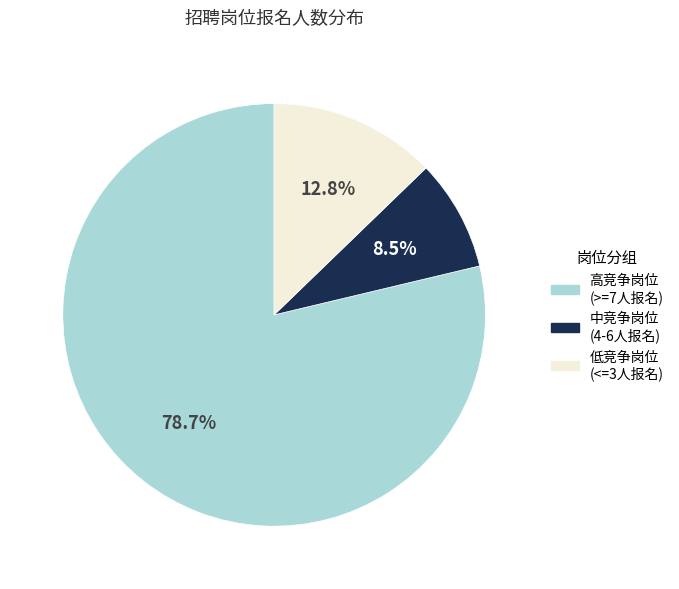

Is there a majority slice in this chart?

Yes